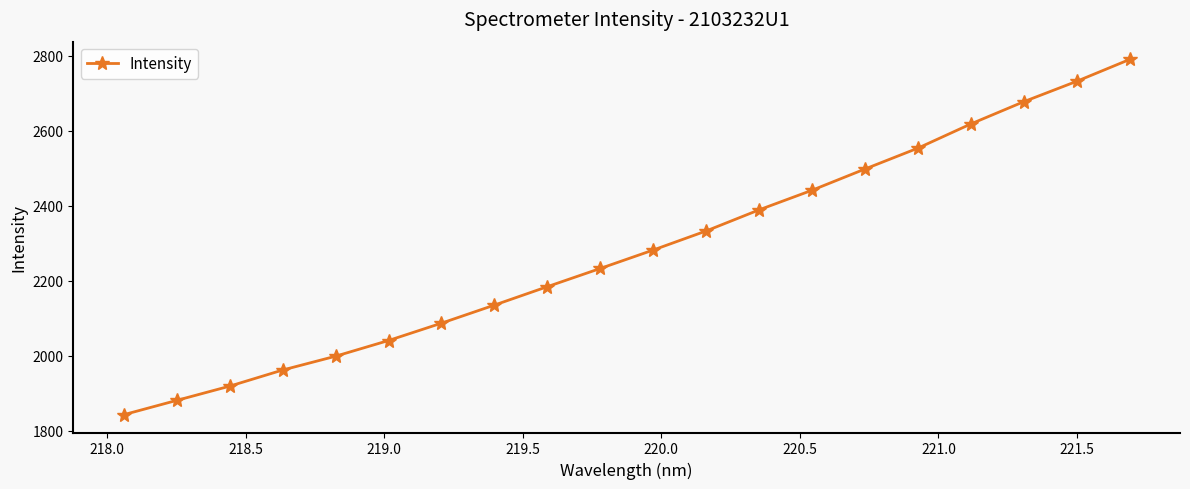

Reading left to right, what are all the values shown in this chart?

1842.9	1881.0	1919.0	1962.0	1998.8	2040.7	2086.9	2135.2	2184.3	2232.9	2282.0	2332.9	2389.1	2441.4	2498.0	2553.6	2618.2	2677.4	2731.8	2790.0